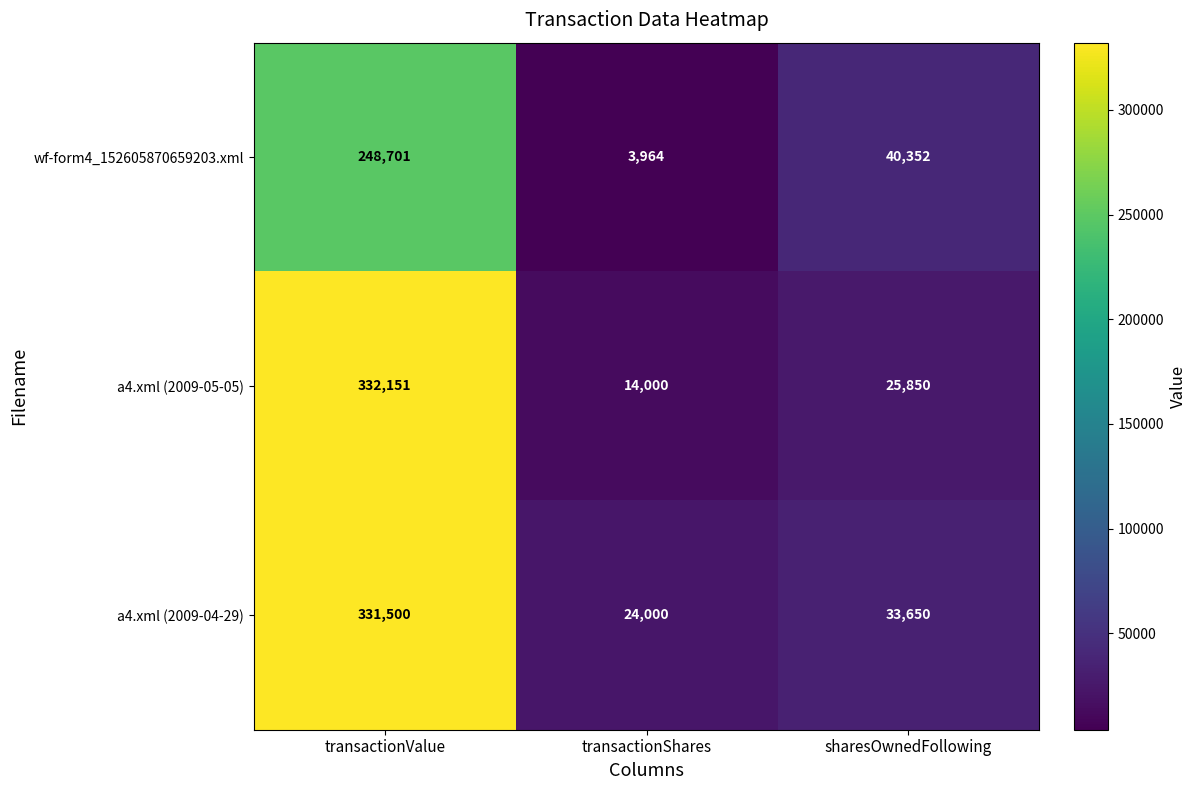

What value does the a4.xml (2009-05-05) series have at transactionShares, to the nearest 100?

14000